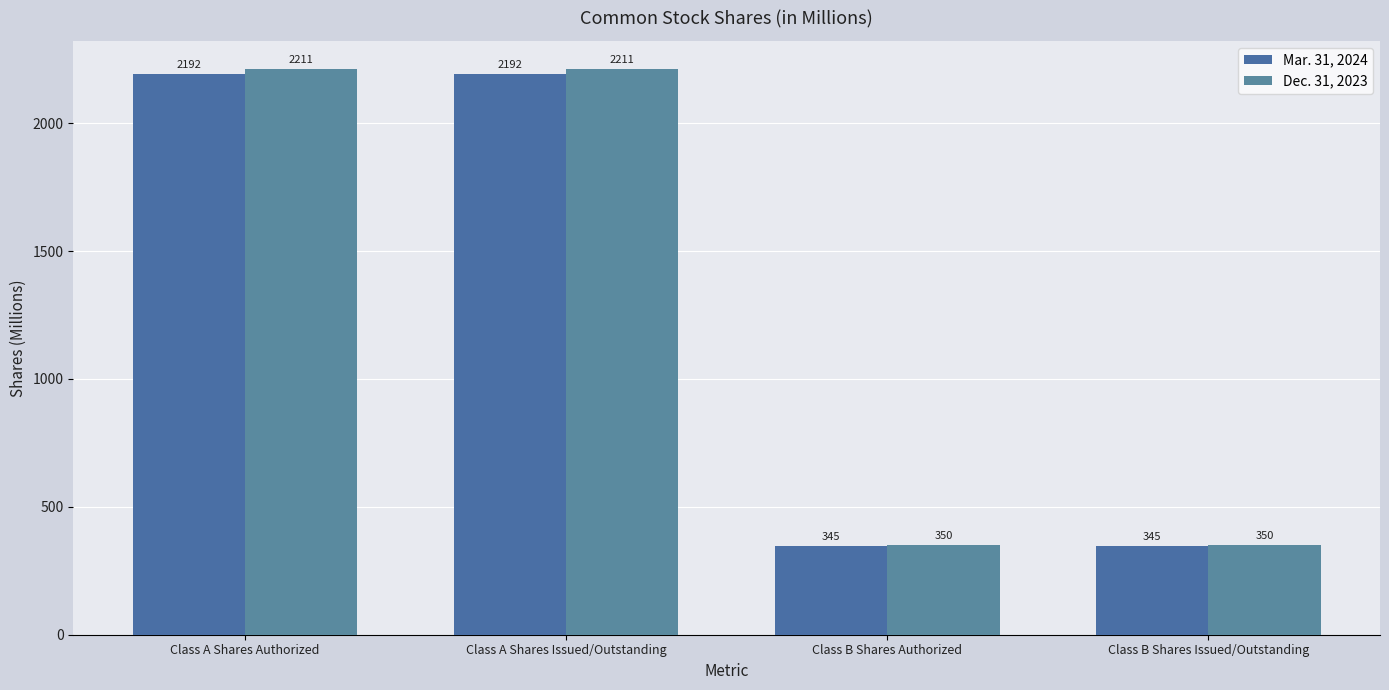

What is the label of the 1st bar from the right?

Class B Shares Issued/Outstanding